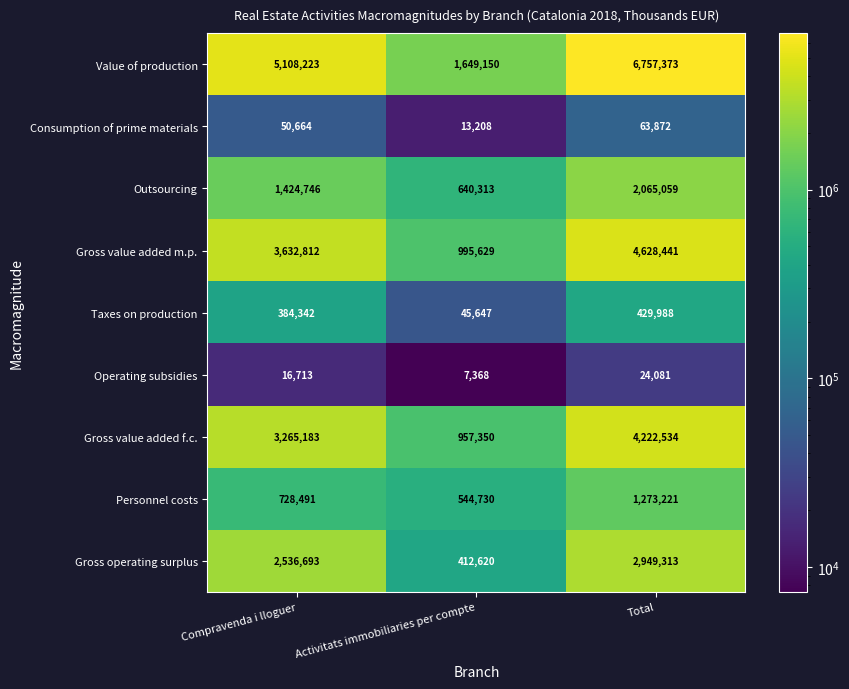

The Operating subsidies series shows 7368 at Activitats immobiliaries per compte. True or false?

True